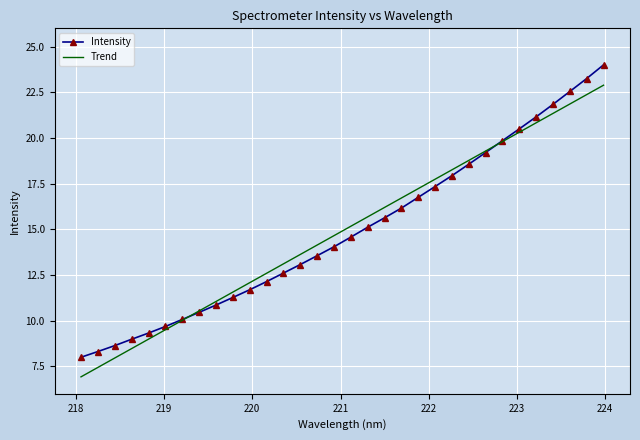

What is the minimum value for Trend?

6.9